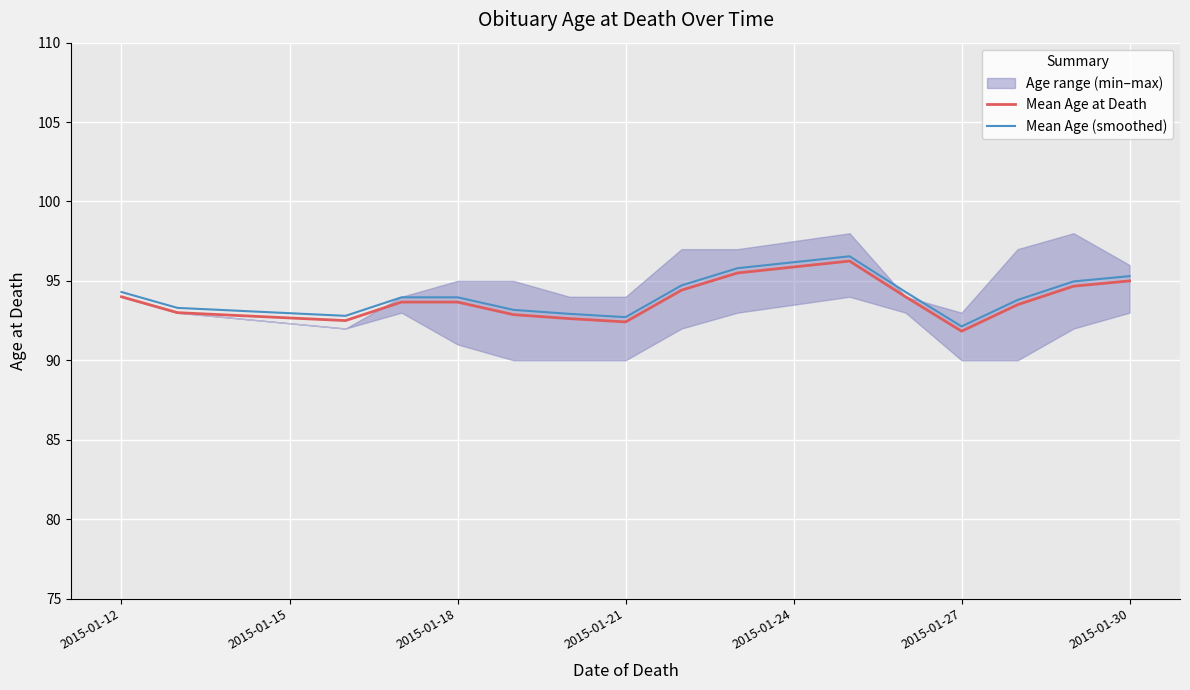

What is the value of the Mean Age (smoothed) point at the 1st from the left?

94.3